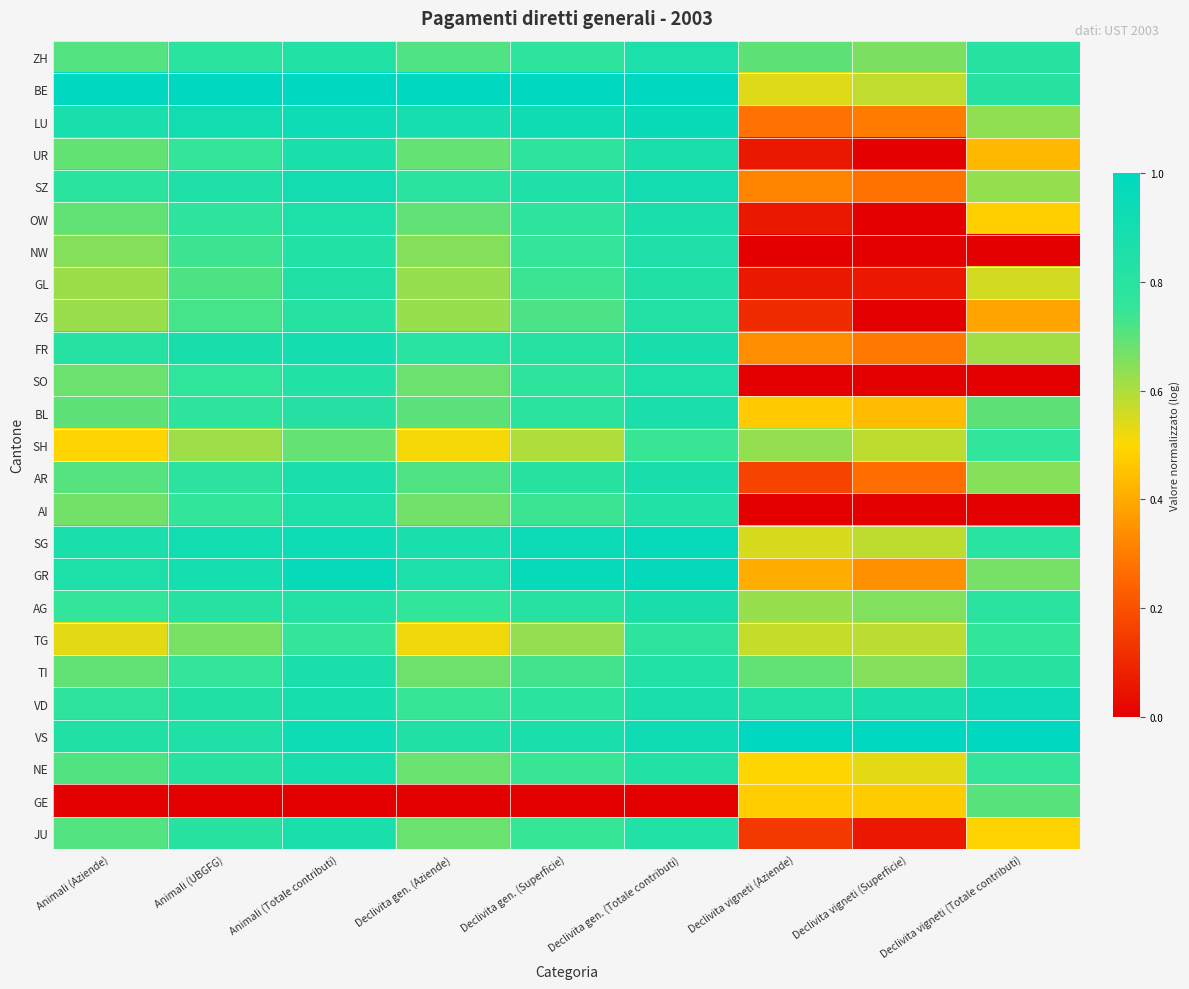

Reading right to left, extract all data points from this chart.

ZH: Declivita vigneti (Totale contributi)=0.8	Declivita vigneti (Superficie)=0.7	Declivita vigneti (Aziende)=0.7	Declivita gen. (Totale contributi)=0.9	Declivita gen. (Superficie)=0.8	Declivita gen. (Aziende)=0.7	Animali (Totale contributi)=0.8	Animali (UBGFG)=0.8	Animali (Aziende)=0.7
BE: Declivita vigneti (Totale contributi)=0.8	Declivita vigneti (Superficie)=0.6	Declivita vigneti (Aziende)=0.5	Declivita gen. (Totale contributi)=1.0	Declivita gen. (Superficie)=1.0	Declivita gen. (Aziende)=1.0	Animali (Totale contributi)=1.0	Animali (UBGFG)=1.0	Animali (Aziende)=1.0
LU: Declivita vigneti (Totale contributi)=0.6	Declivita vigneti (Superficie)=0.3	Declivita vigneti (Aziende)=0.3	Declivita gen. (Totale contributi)=1.0	Declivita gen. (Superficie)=0.9	Declivita gen. (Aziende)=0.9	Animali (Totale contributi)=0.9	Animali (UBGFG)=0.9	Animali (Aziende)=0.9
UR: Declivita vigneti (Totale contributi)=0.4	Declivita vigneti (Superficie)=0.0	Declivita vigneti (Aziende)=0.1	Declivita gen. (Totale contributi)=0.9	Declivita gen. (Superficie)=0.8	Declivita gen. (Aziende)=0.7	Animali (Totale contributi)=0.9	Animali (UBGFG)=0.7	Animali (Aziende)=0.7
SZ: Declivita vigneti (Totale contributi)=0.6	Declivita vigneti (Superficie)=0.3	Declivita vigneti (Aziende)=0.3	Declivita gen. (Totale contributi)=0.9	Declivita gen. (Superficie)=0.8	Declivita gen. (Aziende)=0.8	Animali (Totale contributi)=0.9	Animali (UBGFG)=0.8	Animali (Aziende)=0.8
OW: Declivita vigneti (Totale contributi)=0.5	Declivita vigneti (Superficie)=0.0	Declivita vigneti (Aziende)=0.1	Declivita gen. (Totale contributi)=0.9	Declivita gen. (Superficie)=0.8	Declivita gen. (Aziende)=0.7	Animali (Totale contributi)=0.9	Animali (UBGFG)=0.8	Animali (Aziende)=0.7
NW: Declivita vigneti (Totale contributi)=0.0	Declivita vigneti (Superficie)=0.0	Declivita vigneti (Aziende)=0.0	Declivita gen. (Totale contributi)=0.8	Declivita gen. (Superficie)=0.8	Declivita gen. (Aziende)=0.6	Animali (Totale contributi)=0.8	Animali (UBGFG)=0.7	Animali (Aziende)=0.6
GL: Declivita vigneti (Totale contributi)=0.6	Declivita vigneti (Superficie)=0.1	Declivita vigneti (Aziende)=0.1	Declivita gen. (Totale contributi)=0.8	Declivita gen. (Superficie)=0.7	Declivita gen. (Aziende)=0.6	Animali (Totale contributi)=0.8	Animali (UBGFG)=0.7	Animali (Aziende)=0.6
ZG: Declivita vigneti (Totale contributi)=0.4	Declivita vigneti (Superficie)=0.0	Declivita vigneti (Aziende)=0.1	Declivita gen. (Totale contributi)=0.8	Declivita gen. (Superficie)=0.7	Declivita gen. (Aziende)=0.6	Animali (Totale contributi)=0.8	Animali (UBGFG)=0.7	Animali (Aziende)=0.6
FR: Declivita vigneti (Totale contributi)=0.6	Declivita vigneti (Superficie)=0.3	Declivita vigneti (Aziende)=0.3	Declivita gen. (Totale contributi)=0.9	Declivita gen. (Superficie)=0.8	Declivita gen. (Aziende)=0.8	Animali (Totale contributi)=0.9	Animali (UBGFG)=0.9	Animali (Aziende)=0.8
SO: Declivita vigneti (Totale contributi)=0.0	Declivita vigneti (Superficie)=0.0	Declivita vigneti (Aziende)=0.0	Declivita gen. (Totale contributi)=0.9	Declivita gen. (Superficie)=0.8	Declivita gen. (Aziende)=0.7	Animali (Totale contributi)=0.8	Animali (UBGFG)=0.8	Animali (Aziende)=0.7
BL: Declivita vigneti (Totale contributi)=0.7	Declivita vigneti (Superficie)=0.4	Declivita vigneti (Aziende)=0.5	Declivita gen. (Totale contributi)=0.9	Declivita gen. (Superficie)=0.8	Declivita gen. (Aziende)=0.7	Animali (Totale contributi)=0.8	Animali (UBGFG)=0.8	Animali (Aziende)=0.7
SH: Declivita vigneti (Totale contributi)=0.8	Declivita vigneti (Superficie)=0.6	Declivita vigneti (Aziende)=0.6	Declivita gen. (Totale contributi)=0.7	Declivita gen. (Superficie)=0.6	Declivita gen. (Aziende)=0.5	Animali (Totale contributi)=0.7	Animali (UBGFG)=0.6	Animali (Aziende)=0.5
AR: Declivita vigneti (Totale contributi)=0.6	Declivita vigneti (Superficie)=0.3	Declivita vigneti (Aziende)=0.2	Declivita gen. (Totale contributi)=0.9	Declivita gen. (Superficie)=0.8	Declivita gen. (Aziende)=0.7	Animali (Totale contributi)=0.9	Animali (UBGFG)=0.8	Animali (Aziende)=0.7
AI: Declivita vigneti (Totale contributi)=0.0	Declivita vigneti (Superficie)=0.0	Declivita vigneti (Aziende)=0.0	Declivita gen. (Totale contributi)=0.8	Declivita gen. (Superficie)=0.7	Declivita gen. (Aziende)=0.7	Animali (Totale contributi)=0.9	Animali (UBGFG)=0.8	Animali (Aziende)=0.7
SG: Declivita vigneti (Totale contributi)=0.8	Declivita vigneti (Superficie)=0.6	Declivita vigneti (Aziende)=0.5	Declivita gen. (Totale contributi)=1.0	Declivita gen. (Superficie)=0.9	Declivita gen. (Aziende)=0.9	Animali (Totale contributi)=0.9	Animali (UBGFG)=0.9	Animali (Aziende)=0.9
GR: Declivita vigneti (Totale contributi)=0.7	Declivita vigneti (Superficie)=0.3	Declivita vigneti (Aziende)=0.4	Declivita gen. (Totale contributi)=1.0	Declivita gen. (Superficie)=1.0	Declivita gen. (Aziende)=0.9	Animali (Totale contributi)=1.0	Animali (UBGFG)=0.9	Animali (Aziende)=0.9
AG: Declivita vigneti (Totale contributi)=0.8	Declivita vigneti (Superficie)=0.7	Declivita vigneti (Aziende)=0.6	Declivita gen. (Totale contributi)=0.9	Declivita gen. (Superficie)=0.8	Declivita gen. (Aziende)=0.8	Animali (Totale contributi)=0.8	Animali (UBGFG)=0.8	Animali (Aziende)=0.8
TG: Declivita vigneti (Totale contributi)=0.8	Declivita vigneti (Superficie)=0.6	Declivita vigneti (Aziende)=0.6	Declivita gen. (Totale contributi)=0.8	Declivita gen. (Superficie)=0.6	Declivita gen. (Aziende)=0.5	Animali (Totale contributi)=0.8	Animali (UBGFG)=0.7	Animali (Aziende)=0.5
TI: Declivita vigneti (Totale contributi)=0.8	Declivita vigneti (Superficie)=0.7	Declivita vigneti (Aziende)=0.7	Declivita gen. (Totale contributi)=0.8	Declivita gen. (Superficie)=0.7	Declivita gen. (Aziende)=0.7	Animali (Totale contributi)=0.9	Animali (UBGFG)=0.7	Animali (Aziende)=0.7
VD: Declivita vigneti (Totale contributi)=0.9	Declivita vigneti (Superficie)=0.9	Declivita vigneti (Aziende)=0.8	Declivita gen. (Totale contributi)=0.9	Declivita gen. (Superficie)=0.8	Declivita gen. (Aziende)=0.7	Animali (Totale contributi)=0.9	Animali (UBGFG)=0.8	Animali (Aziende)=0.8
VS: Declivita vigneti (Totale contributi)=1.0	Declivita vigneti (Superficie)=1.0	Declivita vigneti (Aziende)=1.0	Declivita gen. (Totale contributi)=0.9	Declivita gen. (Superficie)=0.9	Declivita gen. (Aziende)=0.8	Animali (Totale contributi)=0.9	Animali (UBGFG)=0.8	Animali (Aziende)=0.8
NE: Declivita vigneti (Totale contributi)=0.7	Declivita vigneti (Superficie)=0.5	Declivita vigneti (Aziende)=0.5	Declivita gen. (Totale contributi)=0.8	Declivita gen. (Superficie)=0.7	Declivita gen. (Aziende)=0.7	Animali (Totale contributi)=0.9	Animali (UBGFG)=0.8	Animali (Aziende)=0.7
GE: Declivita vigneti (Totale contributi)=0.7	Declivita vigneti (Superficie)=0.5	Declivita vigneti (Aziende)=0.5	Declivita gen. (Totale contributi)=0.0	Declivita gen. (Superficie)=0.0	Declivita gen. (Aziende)=0.0	Animali (Totale contributi)=0.0	Animali (UBGFG)=0.0	Animali (Aziende)=0.0
JU: Declivita vigneti (Totale contributi)=0.5	Declivita vigneti (Superficie)=0.1	Declivita vigneti (Aziende)=0.1	Declivita gen. (Totale contributi)=0.8	Declivita gen. (Superficie)=0.7	Declivita gen. (Aziende)=0.7	Animali (Totale contributi)=0.9	Animali (UBGFG)=0.8	Animali (Aziende)=0.7